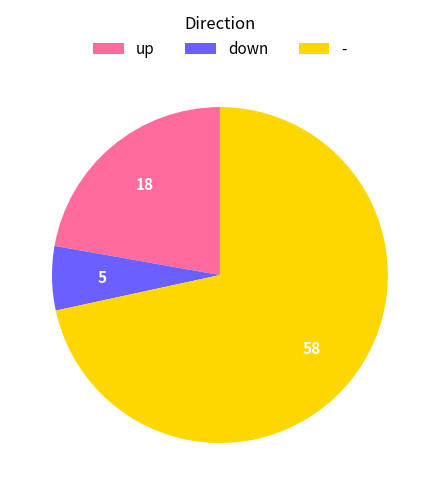

Does any single category account for the majority?

Yes